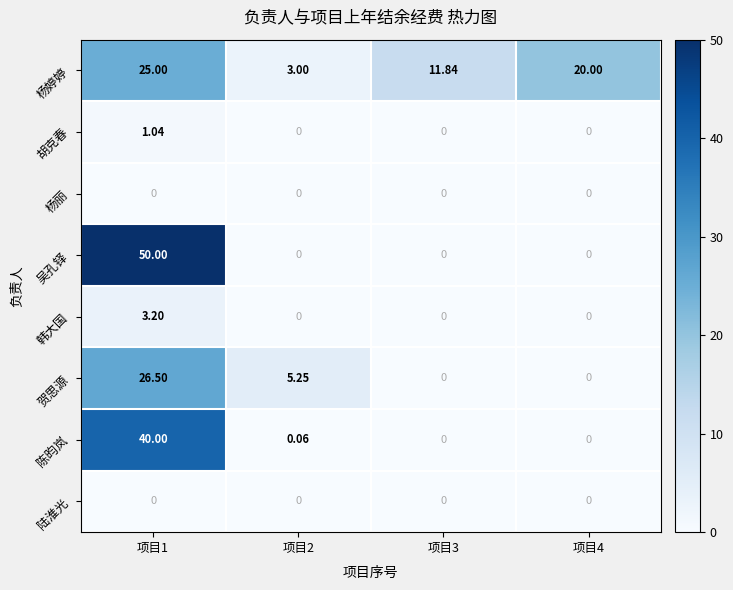

Which series changed the most between 项目1 and 项目2?

吴孔铎